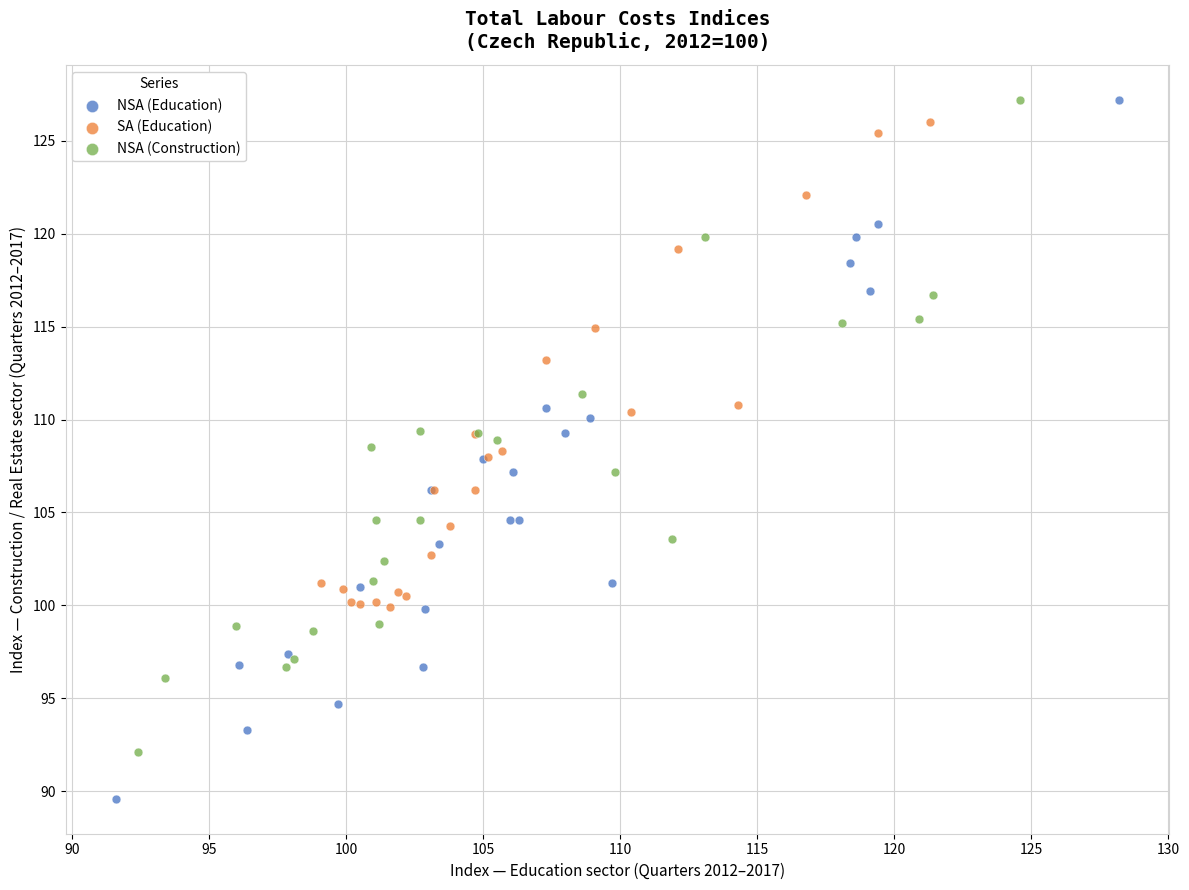

Which series reaches the minimum Y coordinate?

NSA (Education)